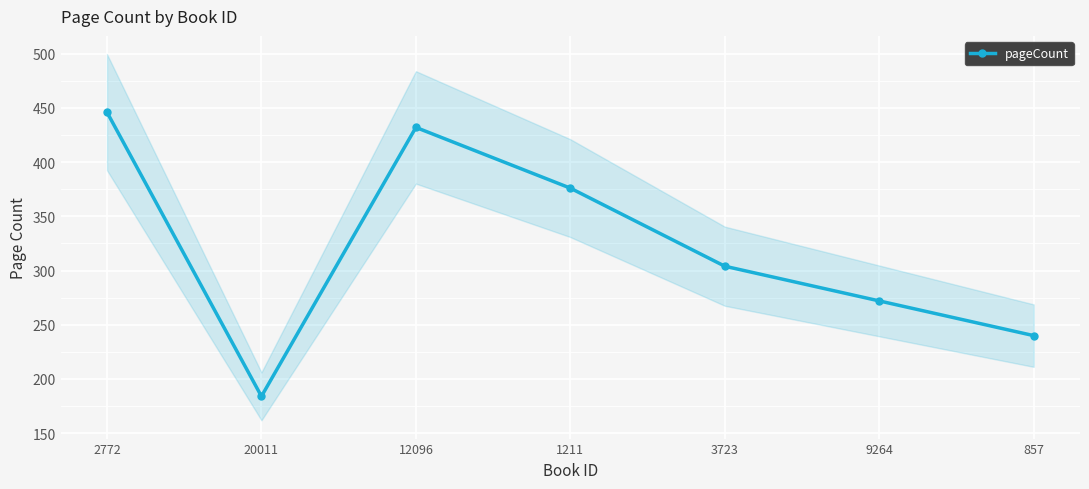

What is the difference between the values at 3723 and 2772?

142